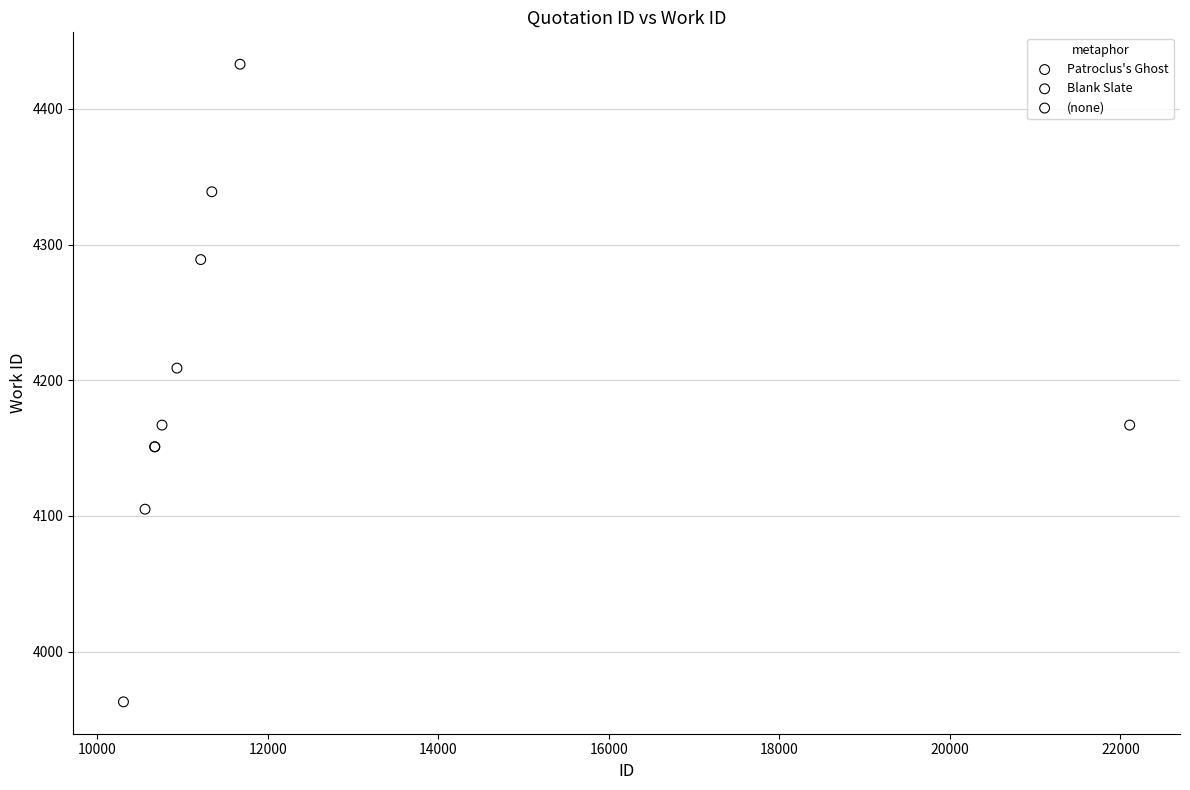

What are all the series names shown in the legend?

Patroclus's Ghost, (none), Blank Slate